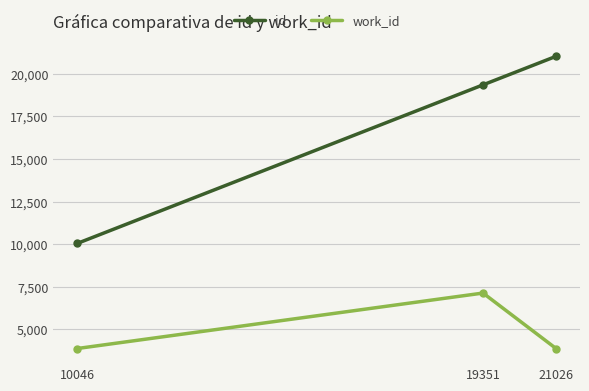

Which category has the lowest value in the id series?

10046